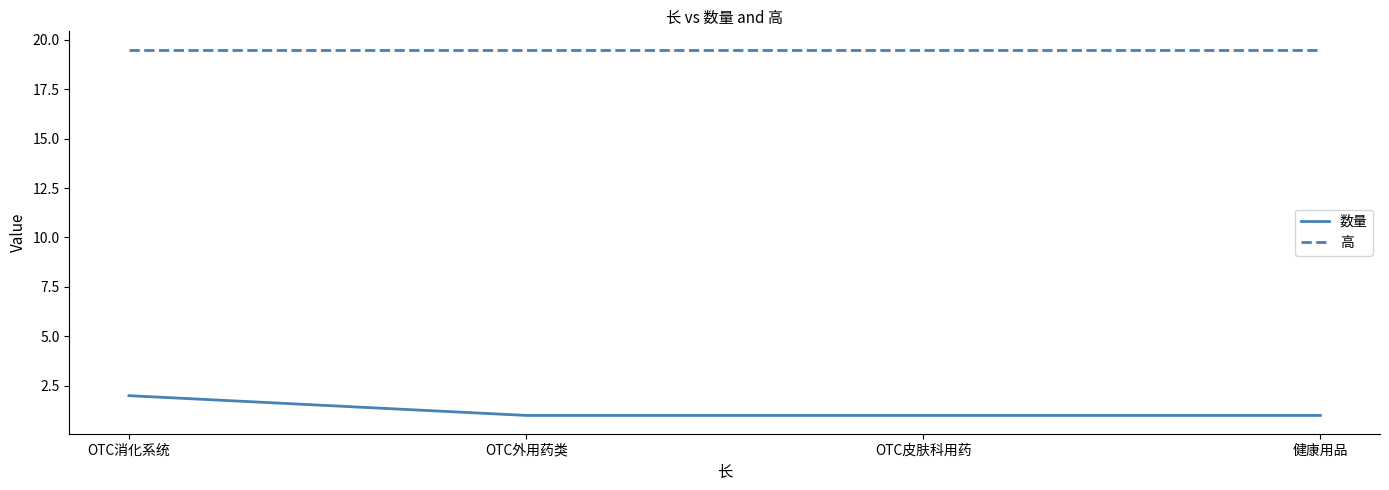

Rank the series at OTC皮肤科用药 from highest to lowest value.

高, 数量